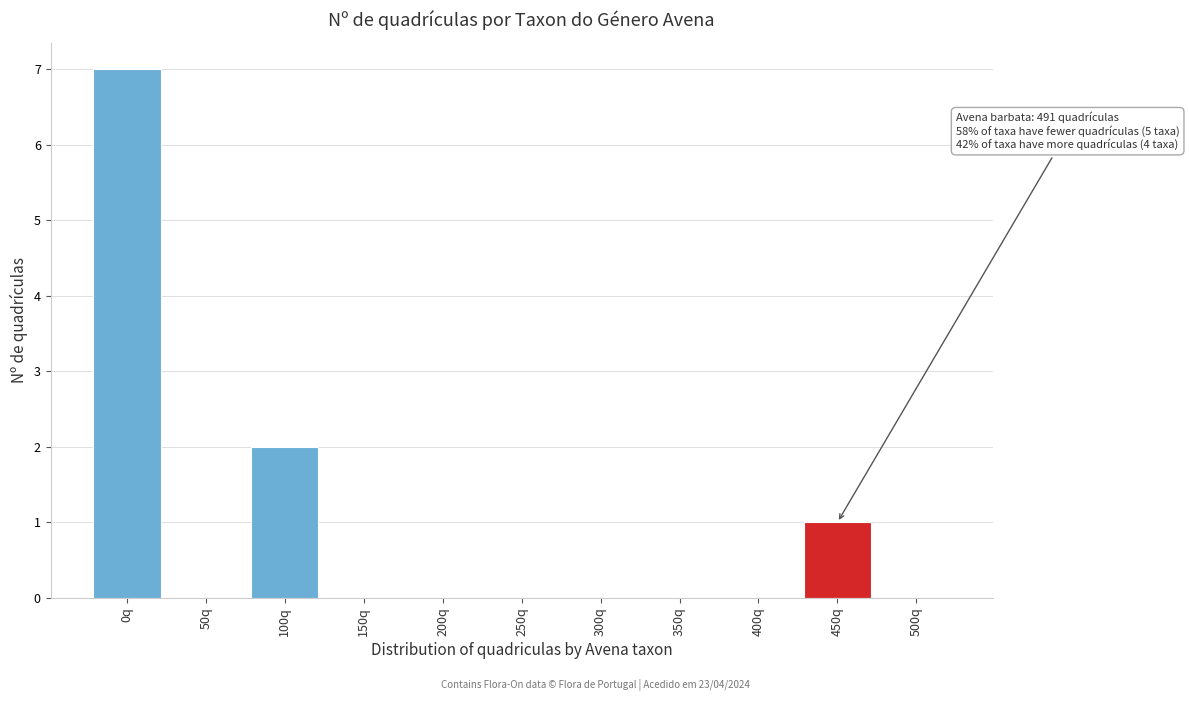

Reading left to right, extract all data points from this chart.

0q=7	50q=0	100q=2	150q=0	200q=0	250q=0	300q=0	350q=0	400q=0	450q=1	500q=0